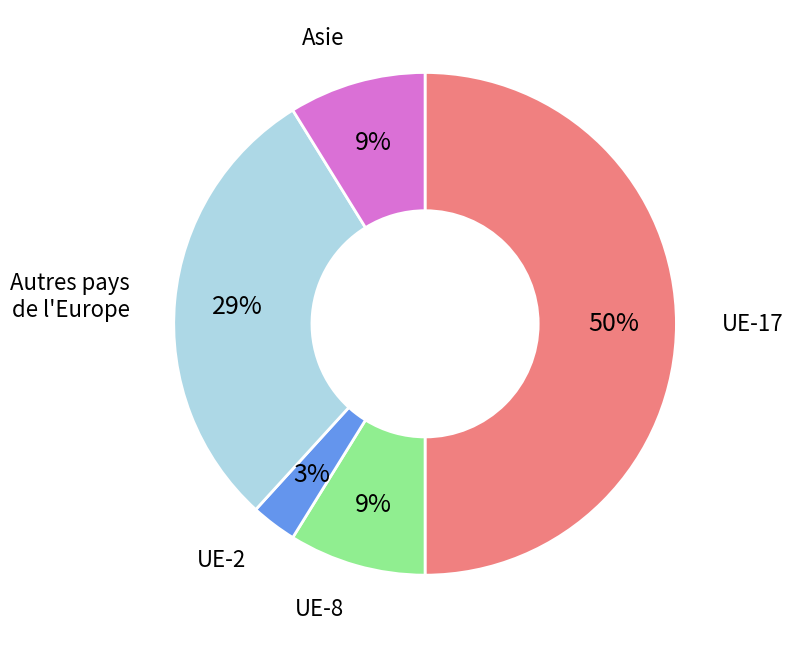

To the nearest percent, what is the difference between the largest and smallest slice percentages?

47%